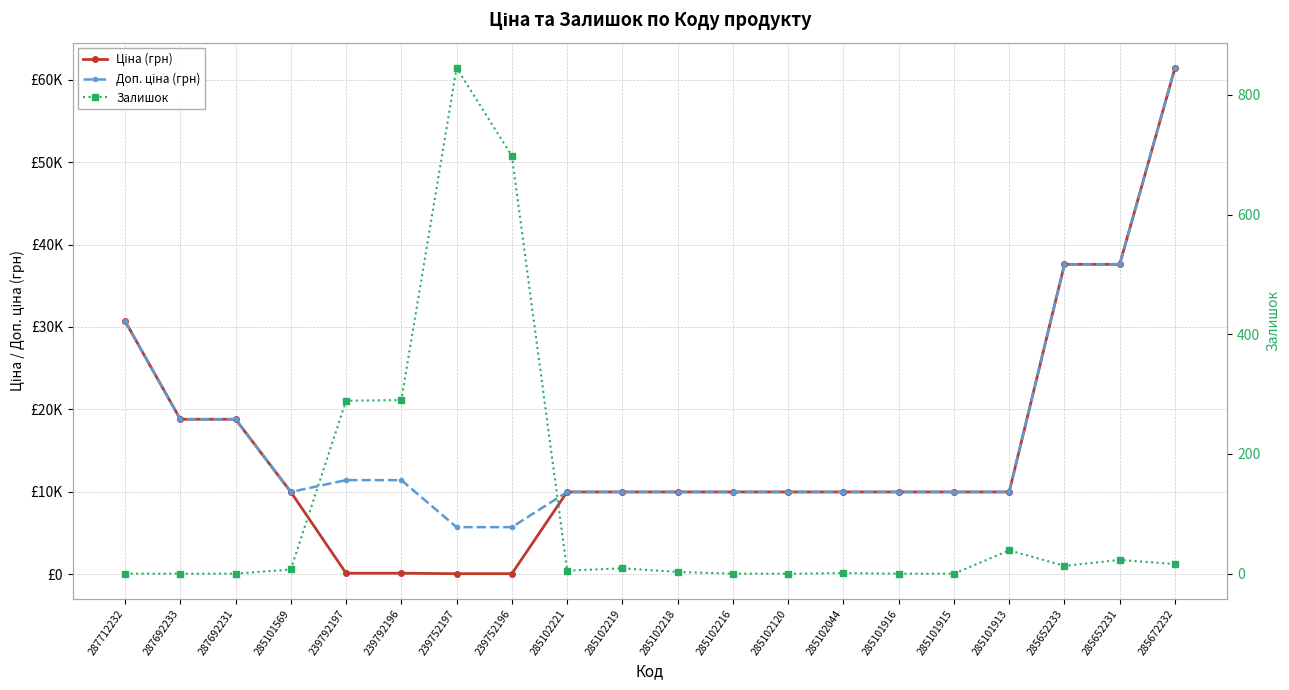

What position from the right is 287712232?

20